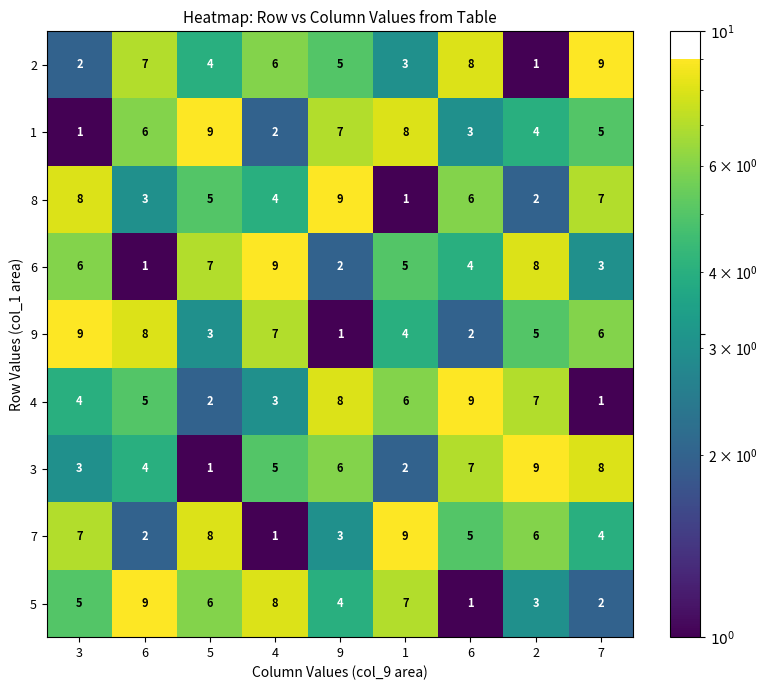

Count the number of data series in this chart.

9